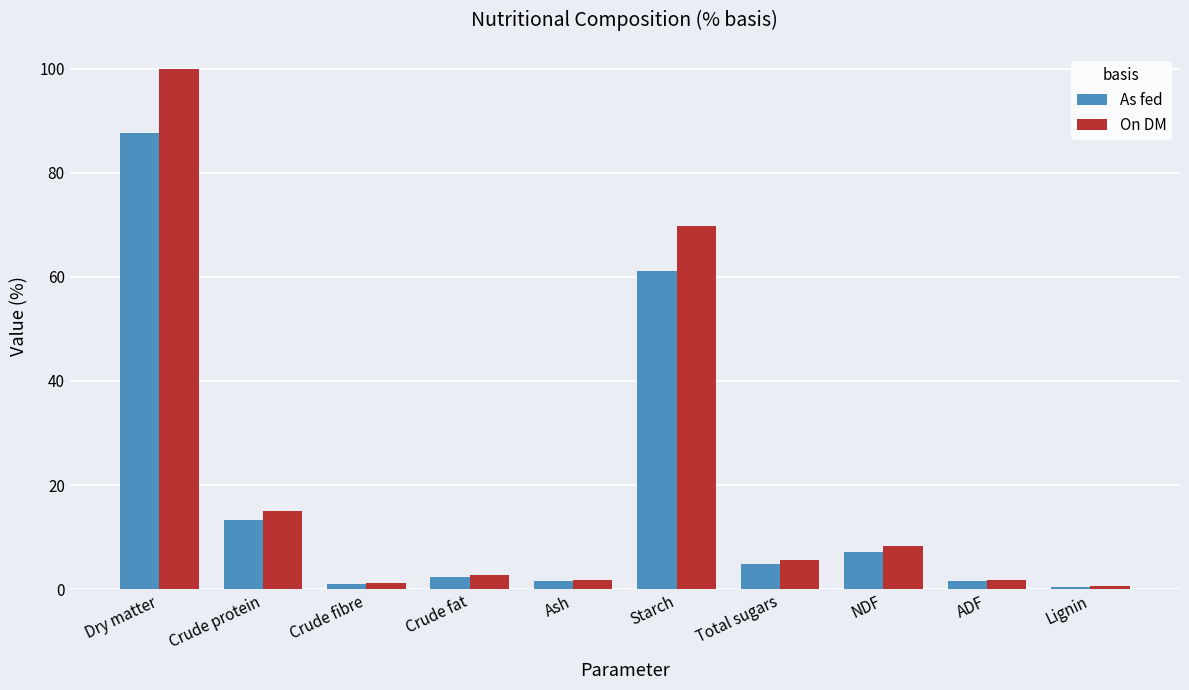

Where does the On DM series first go above 5?

Dry matter